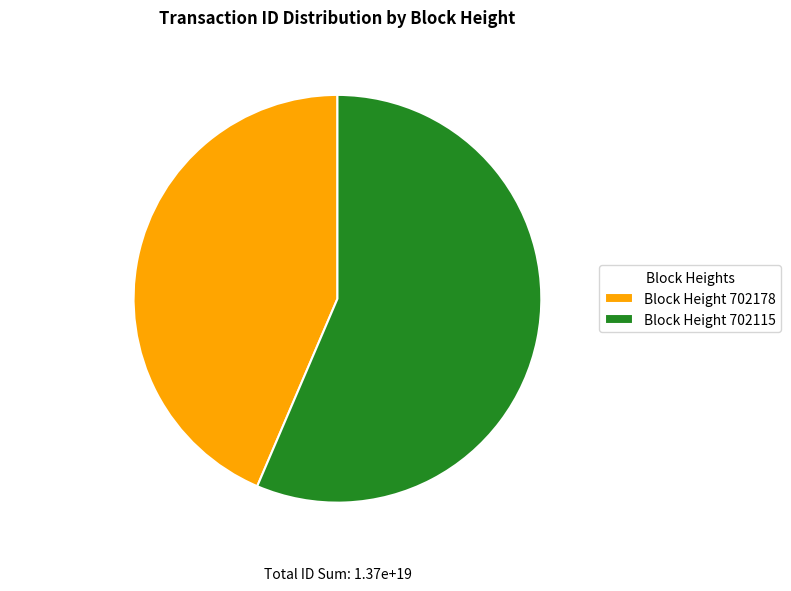

What is the ratio of the value at Height 702178 43.6% to the value at Height 702115 56.4%?

0.8